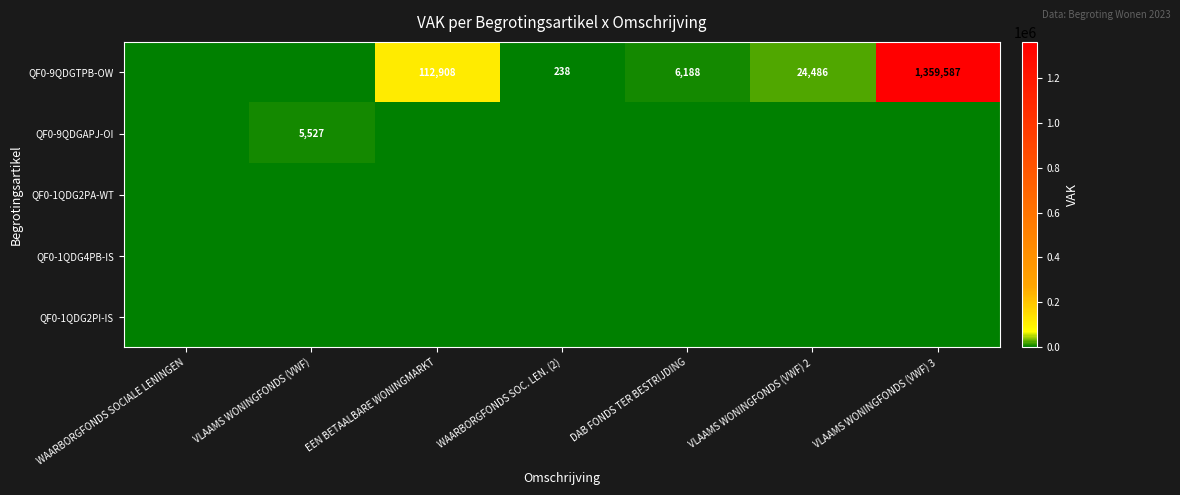

What is the sum of the QF0-9QDGTPB-OW values at VLAAMS WONINGFONDS (VWF) 3 and EEN BETAALBARE WONINGMARKT?

1472495